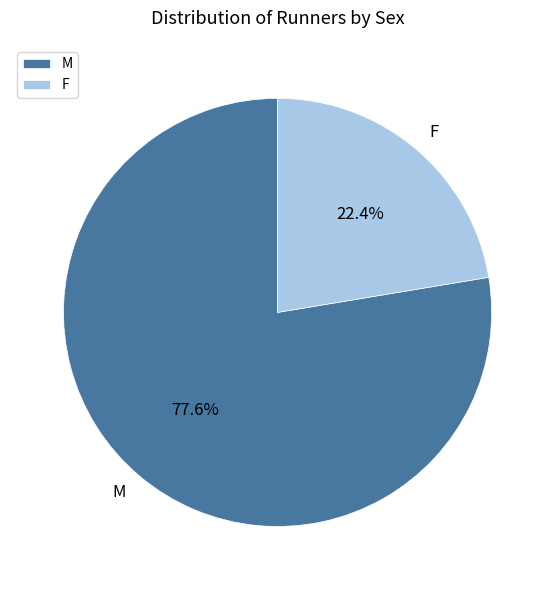

What is the smallest slice in the pie chart?

F